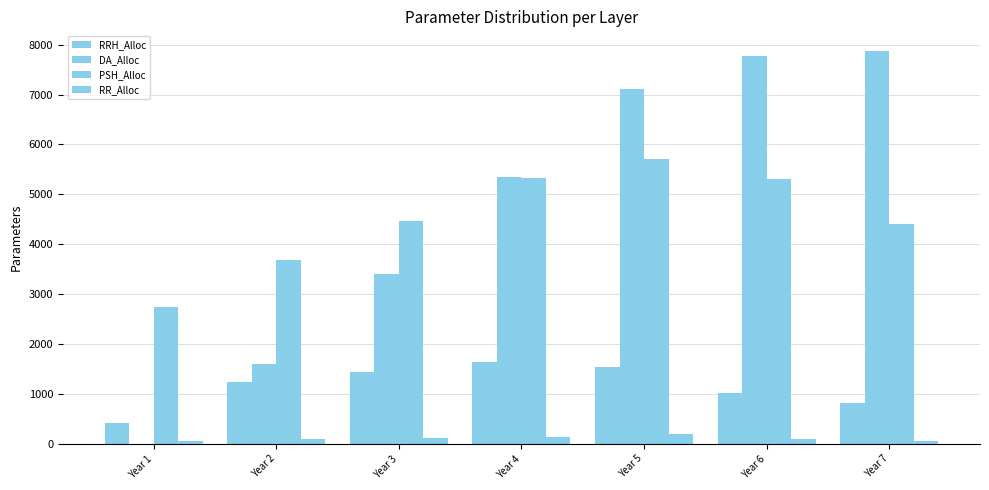

Reading left to right, list all the values displayed in this chart.

RRH_Alloc: Year 1=427	Year 2=1232	Year 3=1436	Year 4=1637	Year 5=1545	Year 6=1024	Year 7=824
DA_Alloc: Year 1=0	Year 2=1605	Year 3=3394	Year 4=5356	Year 5=7119	Year 6=7778	Year 7=7873
PSH_Alloc: Year 1=2736	Year 2=3686	Year 3=4459	Year 4=5321	Year 5=5703	Year 6=5309	Year 7=4410
RR_Alloc: Year 1=53	Year 2=104	Year 3=122	Year 4=138	Year 5=195	Year 6=95	Year 7=63